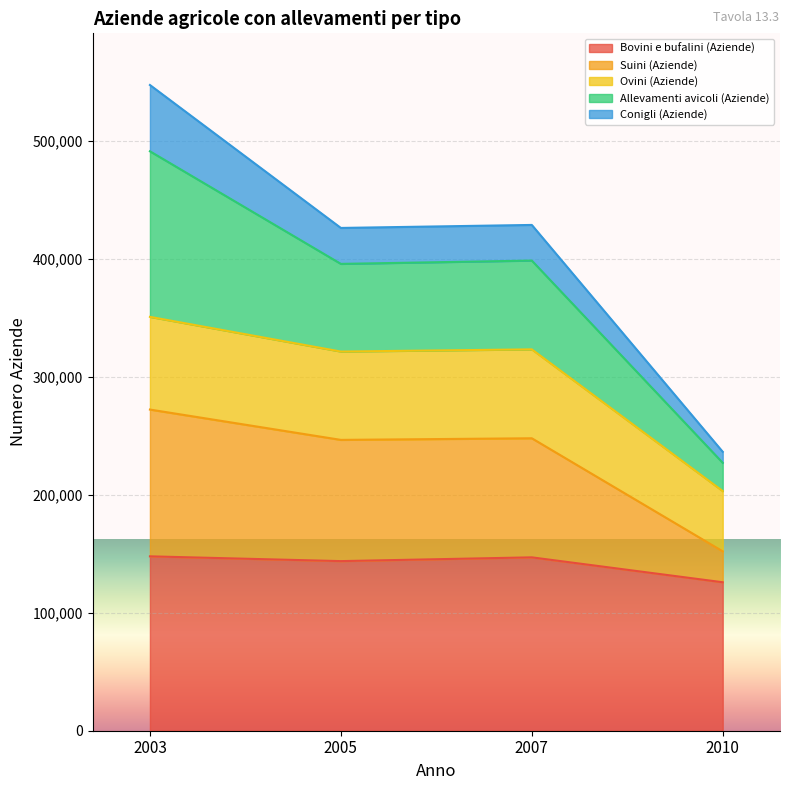

At which category is the sum across all series the highest?

2003